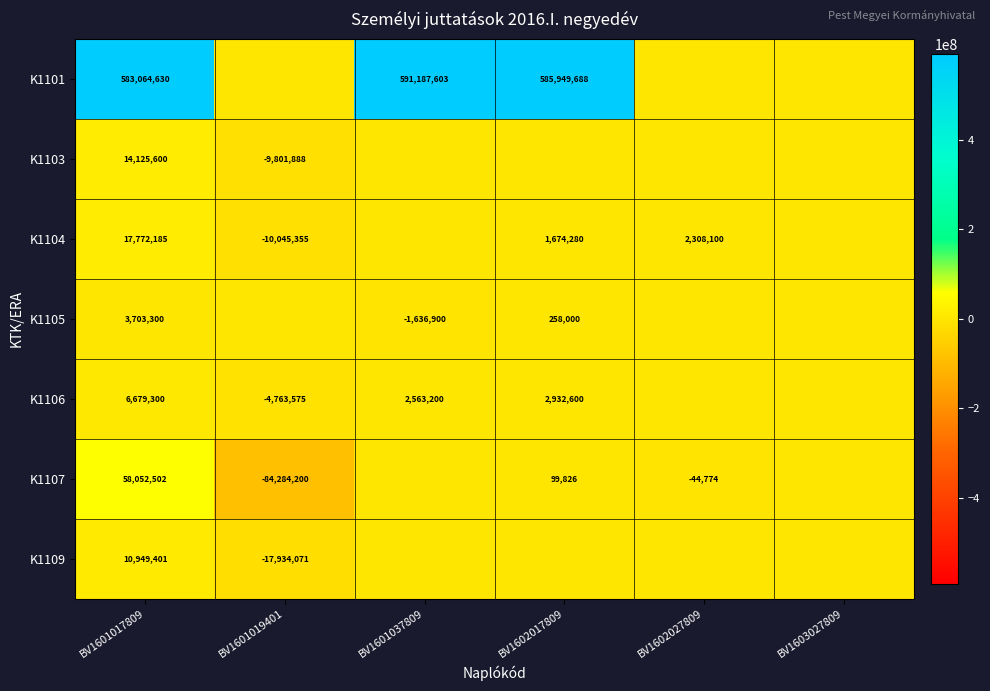

The K1106 series shows 1732713 at BV1601037809. True or false?

False